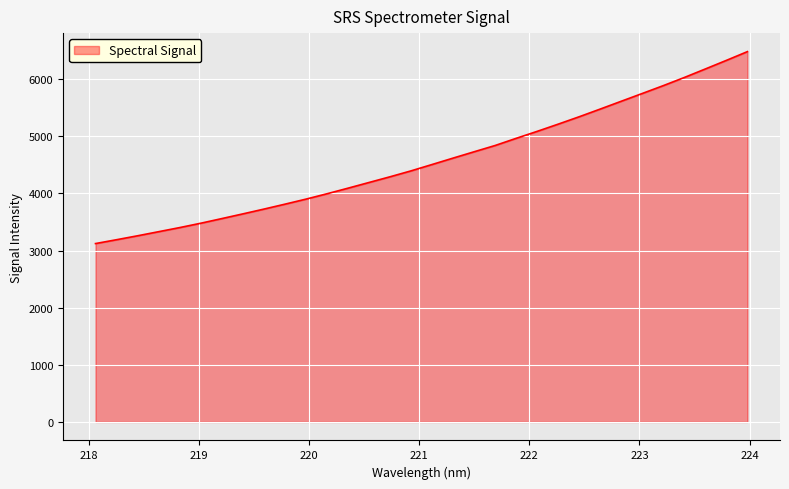

What is the average value?

4576.2